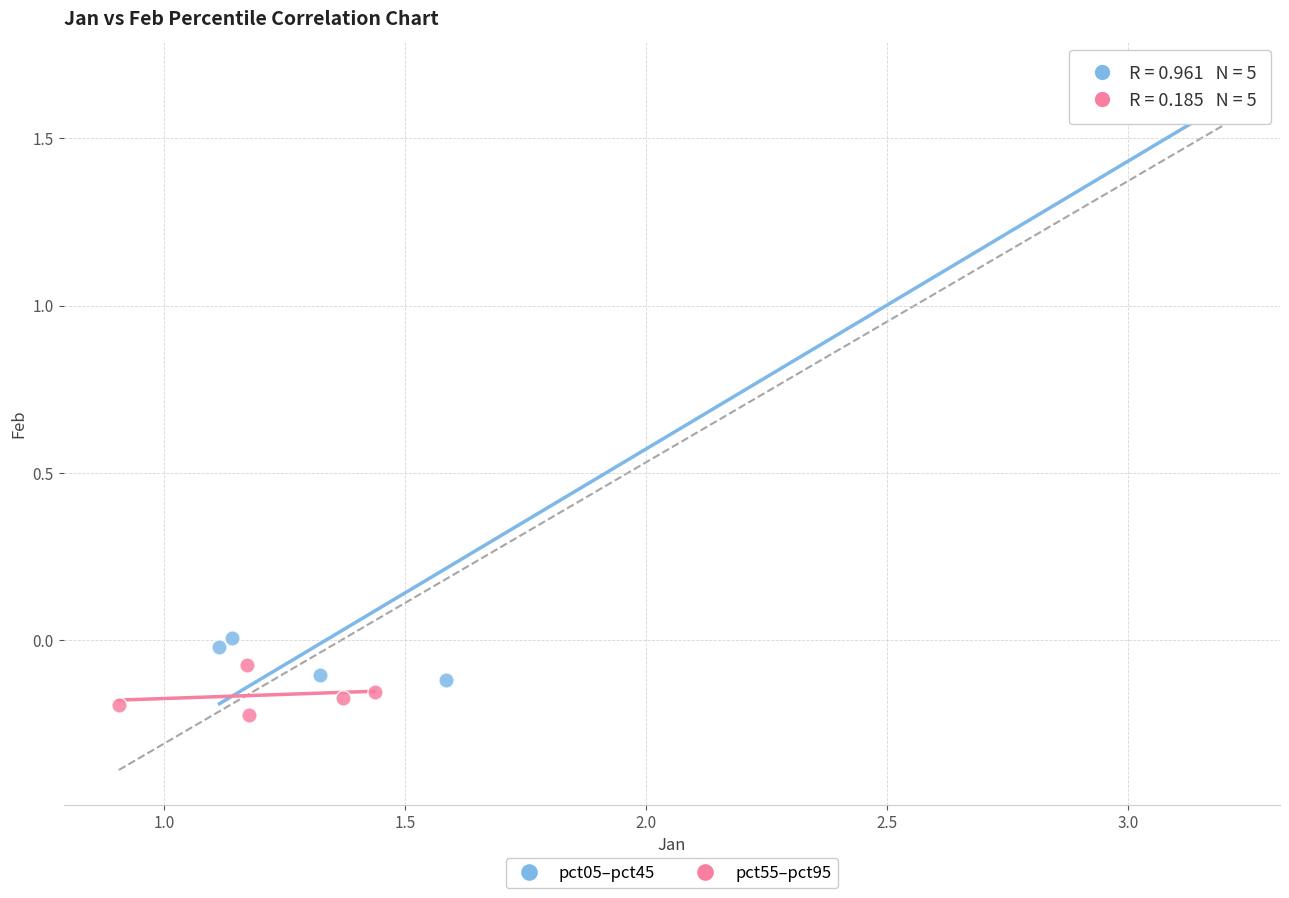

Which series has the widest spread of Y values?

pct05–pct45